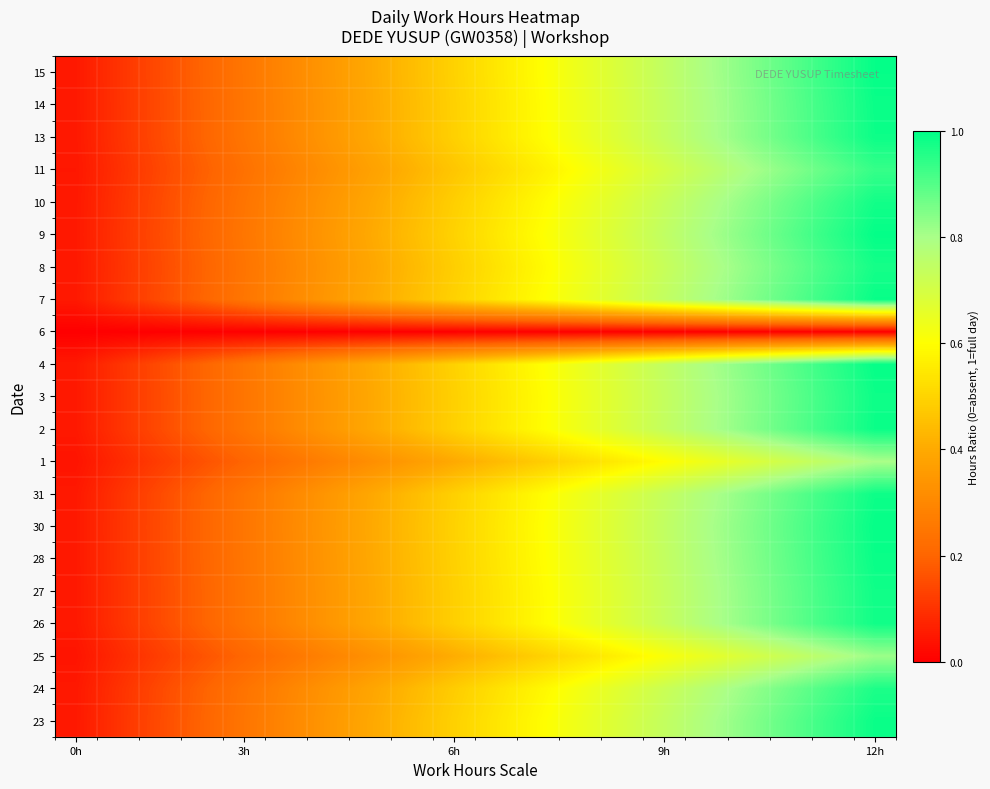

Reading left to right, transcribe all the data shown in this chart.

23: 0.0	0.1	0.1	0.2	0.2	0.3	0.3	0.4	0.4	0.5	0.5	0.6	0.6	0.7	0.7	0.8	0.8	0.9	0.9	1.0
24: 0.0	0.1	0.1	0.2	0.2	0.3	0.3	0.4	0.4	0.5	0.5	0.6	0.6	0.7	0.7	0.8	0.8	0.9	0.9	1.0
25: 0.0	0.1	0.1	0.2	0.2	0.2	0.3	0.3	0.4	0.4	0.4	0.5	0.5	0.6	0.6	0.7	0.7	0.7	0.8	0.8
26: 0.0	0.1	0.1	0.2	0.2	0.3	0.3	0.4	0.4	0.5	0.5	0.6	0.6	0.7	0.7	0.8	0.8	0.9	0.9	1.0
27: 0.0	0.1	0.1	0.2	0.2	0.3	0.3	0.4	0.4	0.5	0.5	0.6	0.6	0.7	0.7	0.8	0.8	0.9	0.9	1.0
28: 0.0	0.1	0.1	0.2	0.2	0.3	0.3	0.4	0.4	0.5	0.5	0.6	0.6	0.7	0.7	0.8	0.8	0.9	0.9	1.0
30: 0.0	0.1	0.1	0.2	0.2	0.3	0.3	0.4	0.4	0.5	0.5	0.6	0.6	0.7	0.7	0.8	0.8	0.9	0.9	1.0
31: 0.0	0.1	0.1	0.2	0.2	0.3	0.3	0.4	0.4	0.5	0.5	0.6	0.6	0.7	0.7	0.8	0.8	0.9	0.9	1.0
1: 0.0	0.1	0.1	0.2	0.2	0.2	0.3	0.3	0.4	0.4	0.4	0.5	0.5	0.6	0.6	0.6	0.7	0.7	0.8	0.8
2: 0.0	0.1	0.1	0.2	0.2	0.3	0.3	0.4	0.4	0.5	0.5	0.6	0.6	0.7	0.7	0.8	0.8	0.9	0.9	1.0
3: 0.0	0.1	0.1	0.2	0.2	0.3	0.3	0.4	0.4	0.5	0.5	0.6	0.6	0.7	0.7	0.8	0.8	0.9	0.9	1.0
4: 0.0	0.1	0.1	0.2	0.2	0.3	0.3	0.4	0.4	0.5	0.5	0.6	0.6	0.7	0.7	0.8	0.8	0.9	0.9	1.0
6: 0.0	0.0	0.0	0.0	0.0	0.0	0.0	0.0	0.0	0.0	0.0	0.0	0.0	0.0	0.0	0.0	0.0	0.0	0.0	0.0
7: 0.0	0.1	0.1	0.2	0.2	0.3	0.3	0.4	0.4	0.5	0.5	0.6	0.6	0.7	0.7	0.8	0.8	0.9	0.9	1.0
8: 0.0	0.1	0.1	0.2	0.2	0.3	0.3	0.4	0.4	0.5	0.5	0.6	0.6	0.7	0.7	0.8	0.8	0.9	0.9	1.0
9: 0.0	0.1	0.1	0.2	0.2	0.3	0.3	0.4	0.4	0.5	0.5	0.6	0.6	0.7	0.7	0.8	0.8	0.9	0.9	1.0
10: 0.0	0.1	0.1	0.2	0.2	0.3	0.3	0.4	0.4	0.5	0.5	0.6	0.6	0.7	0.7	0.8	0.8	0.9	0.9	1.0
11: 0.0	0.1	0.1	0.2	0.2	0.3	0.3	0.4	0.4	0.5	0.5	0.6	0.6	0.7	0.7	0.7	0.8	0.8	0.9	0.9
13: 0.0	0.1	0.1	0.2	0.2	0.3	0.3	0.4	0.4	0.5	0.5	0.6	0.6	0.7	0.7	0.8	0.8	0.9	0.9	1.0
14: 0.0	0.1	0.1	0.2	0.2	0.3	0.3	0.4	0.4	0.5	0.5	0.6	0.6	0.7	0.7	0.8	0.8	0.9	0.9	1.0
15: 0.0	0.1	0.1	0.2	0.2	0.3	0.3	0.4	0.4	0.5	0.5	0.6	0.6	0.7	0.7	0.8	0.8	0.9	0.9	1.0